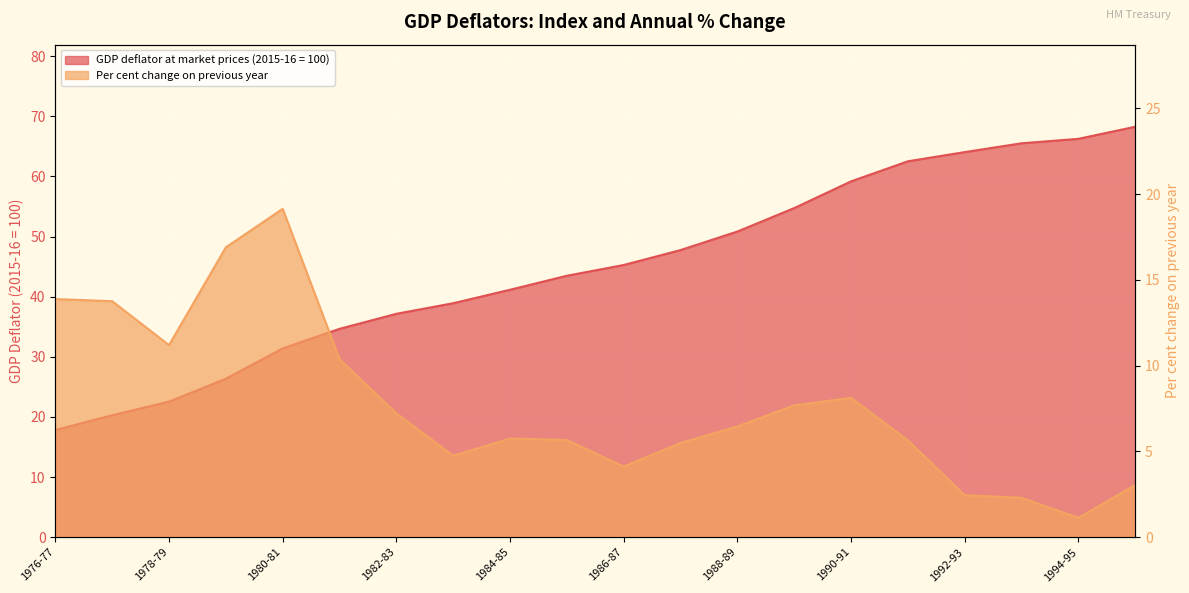

What is the difference between the Per cent change on previous year values at 1987-88 and 1985-86?

0.2